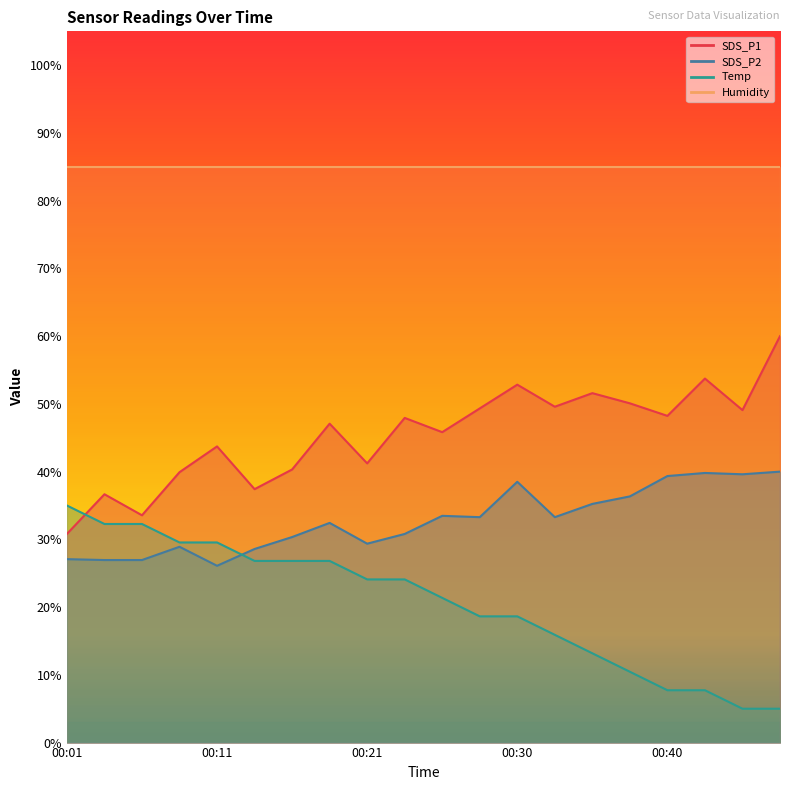

True or false: SDS_P1 has more than 1 interior local peaks.

True